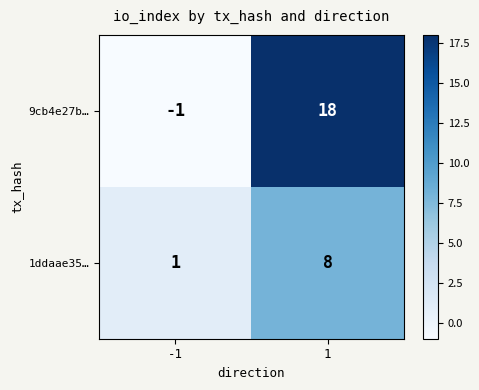

What is the sum of the 1ddaae35… values at 1 and -1?

9